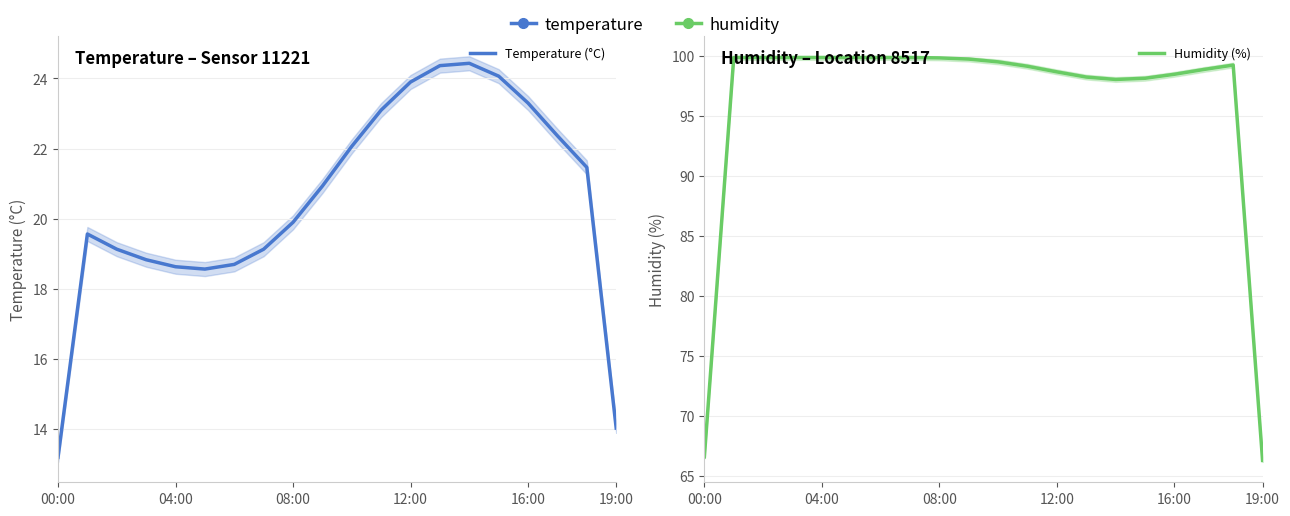

True or false: Temperature (°C) and Humidity (%) intersect in this chart.

False